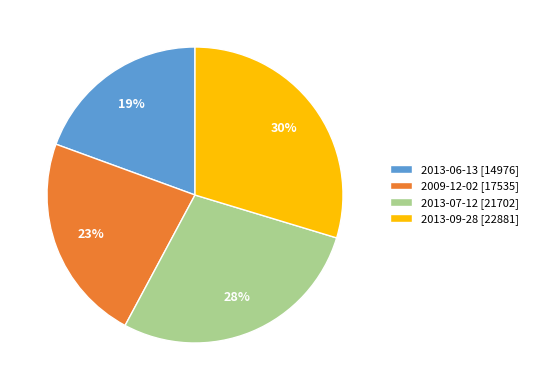

True or false: 2013-06-13 accounts for 19% of the total.

True